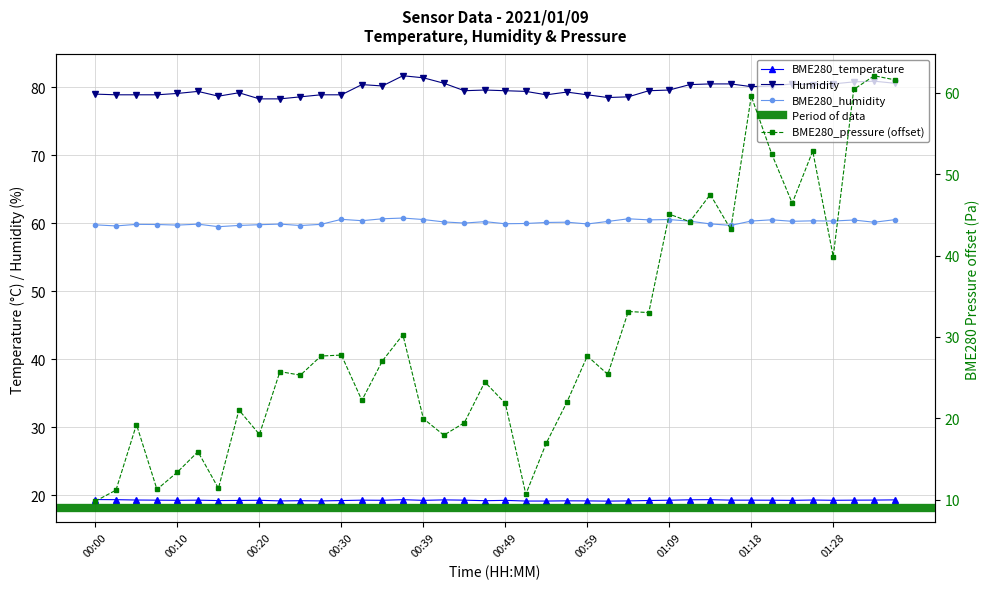

The BME280_temperature series shows 19.3 at 01:18. True or false?

True